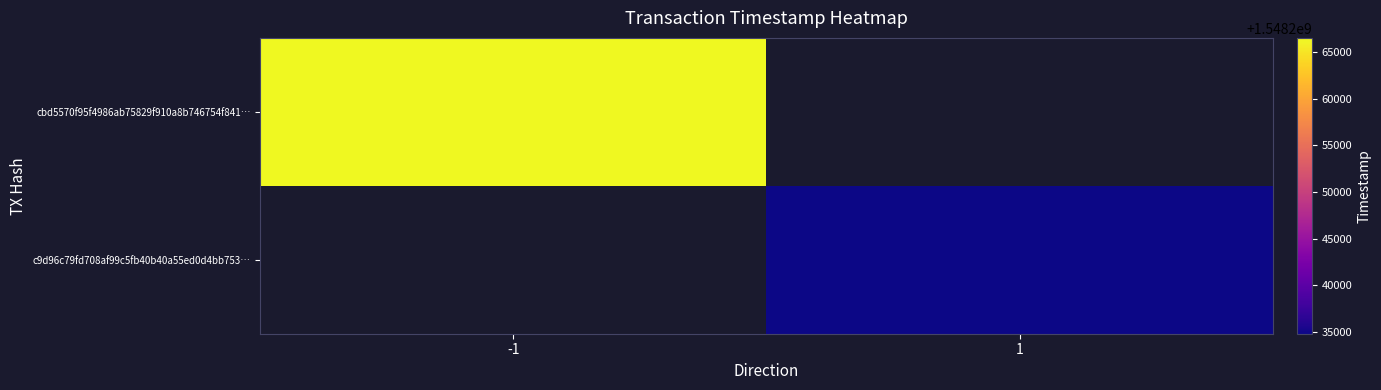

Is it true that c9d96c79fd708af99c5fb40b40a55ed0d4bb753… equals 2732095596.2 at 1?

False